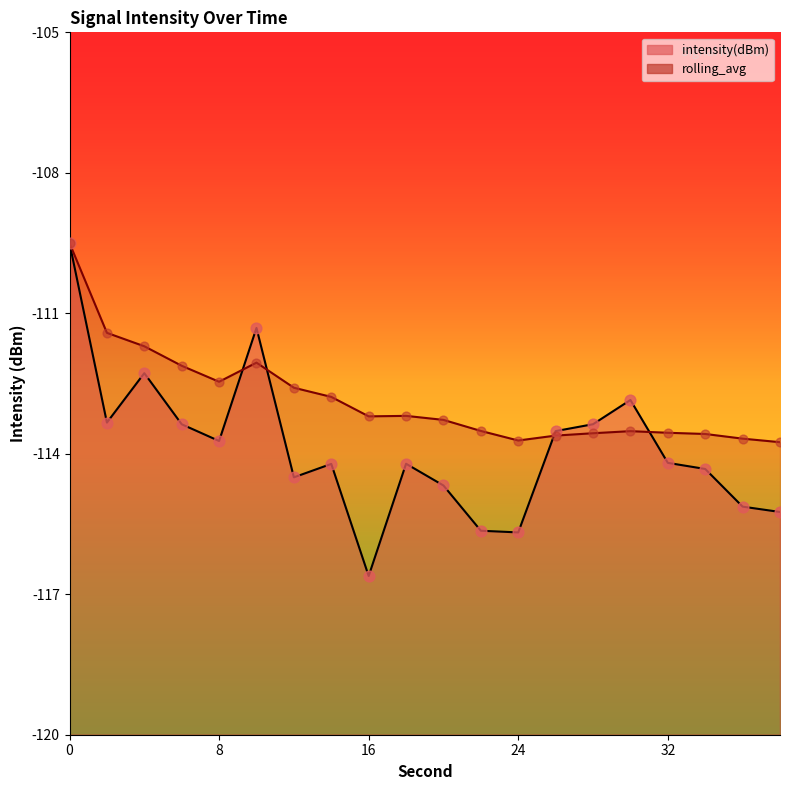

Which series has the largest Y range (max minus min)?

intensity(dBm)